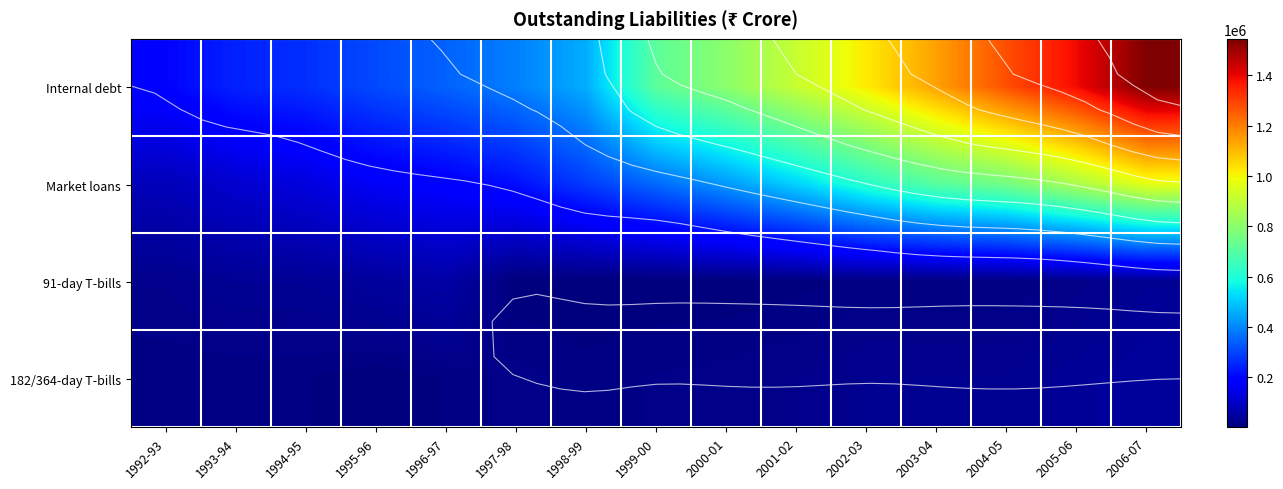

Read the 182/364-day T-bills value at 1996-97.

8241